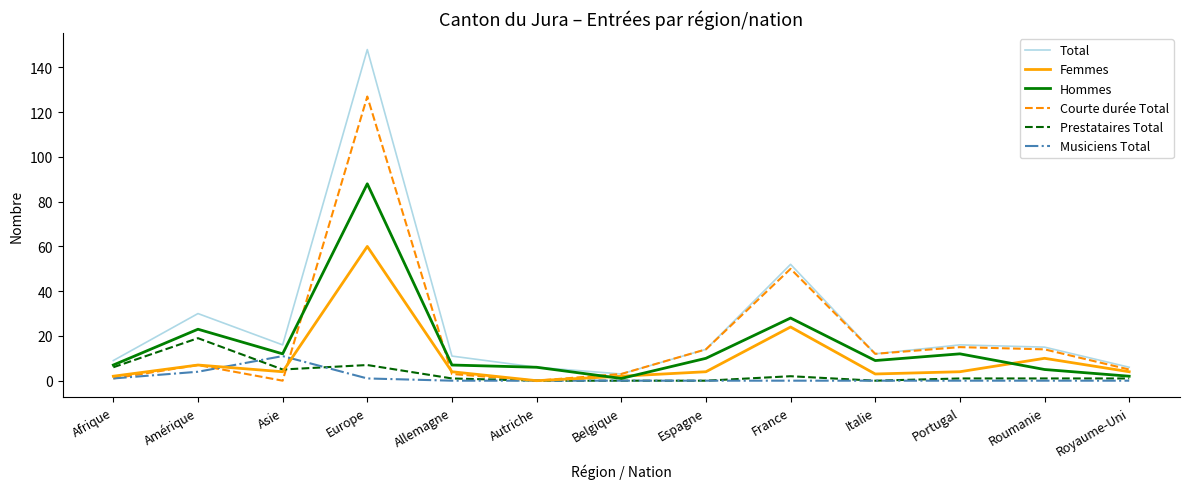

Which label corresponds to the largest value in the chart?

Europe